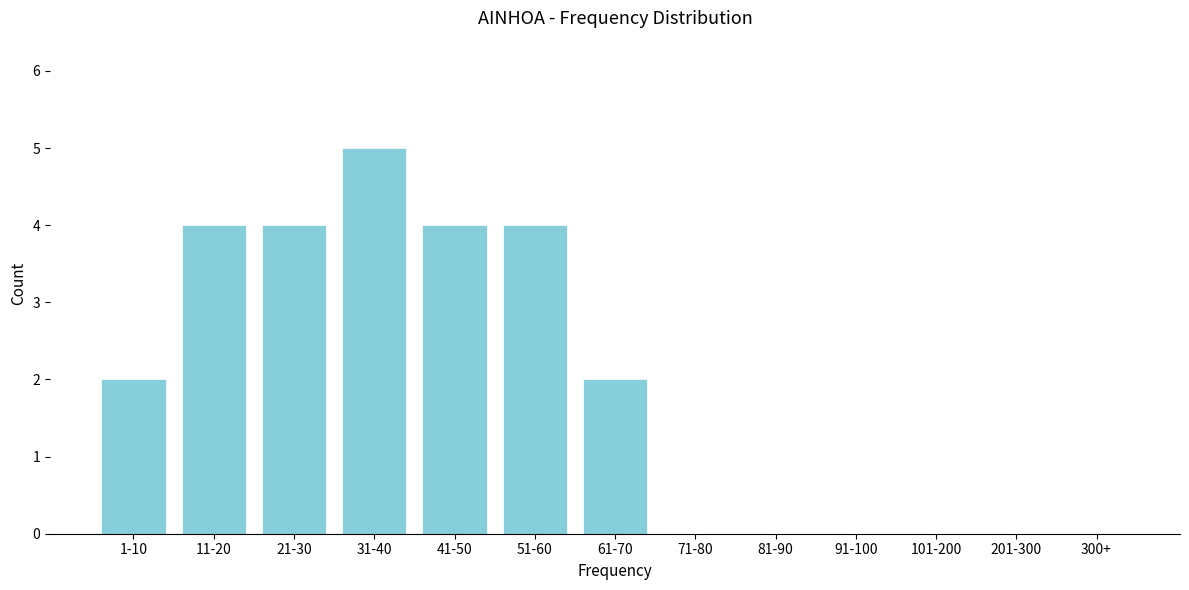

Reading left to right, transcribe all the data shown in this chart.

1-10=2	11-20=4	21-30=4	31-40=5	41-50=4	51-60=4	61-70=2	71-80=0	81-90=0	91-100=0	101-200=0	201-300=0	300+=0